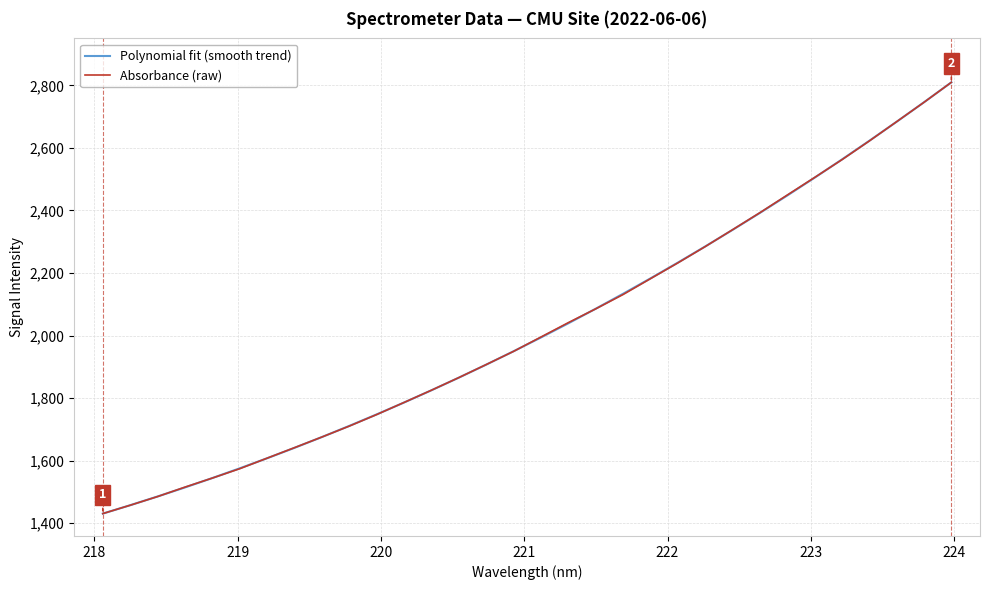

What is the average value of the Polynomial fit (smooth trend) series?

2024.7